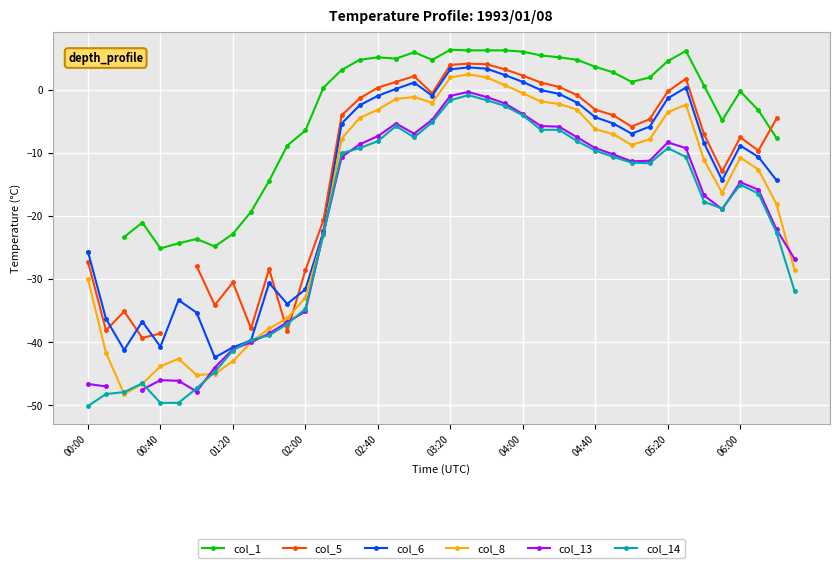

What is the value of the col_1 point at the 16th from the left?

4.8